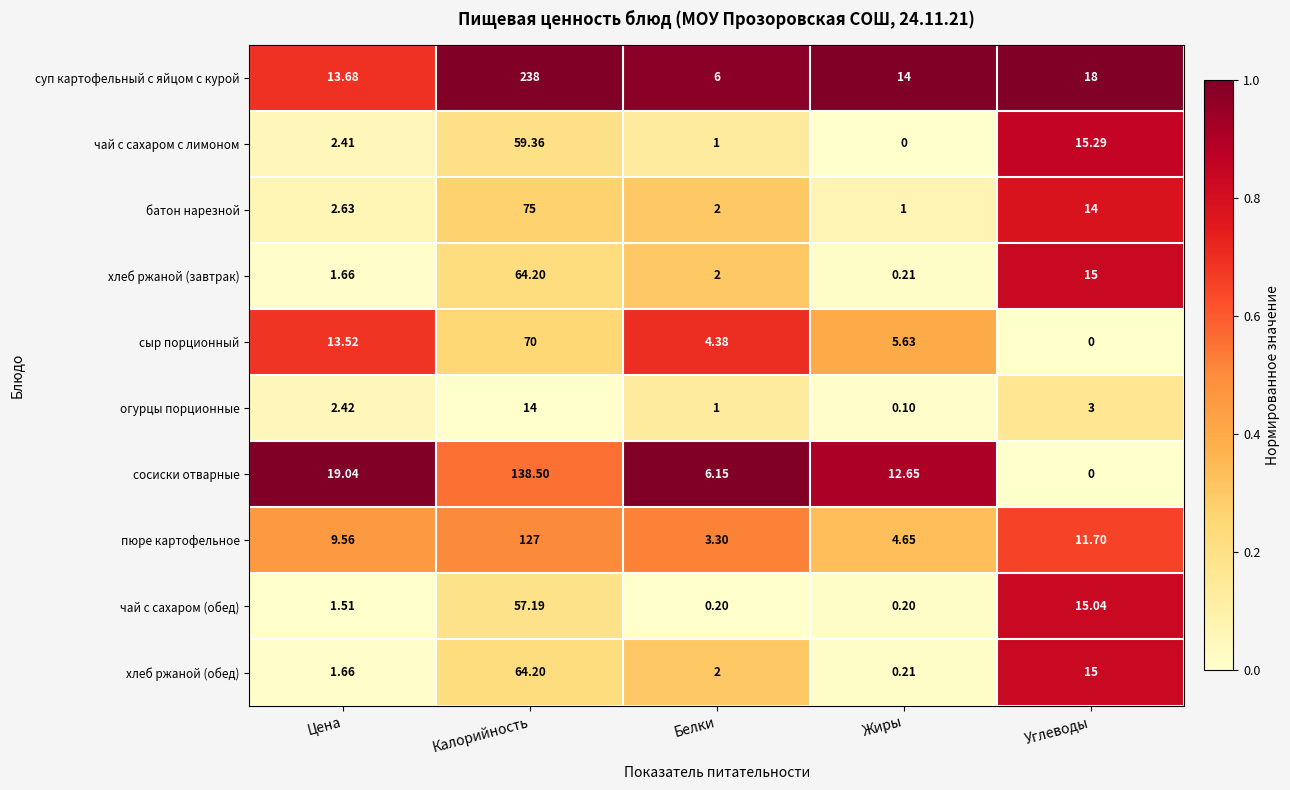

What is the difference between the highest and lowest values at Жиры?

14.0